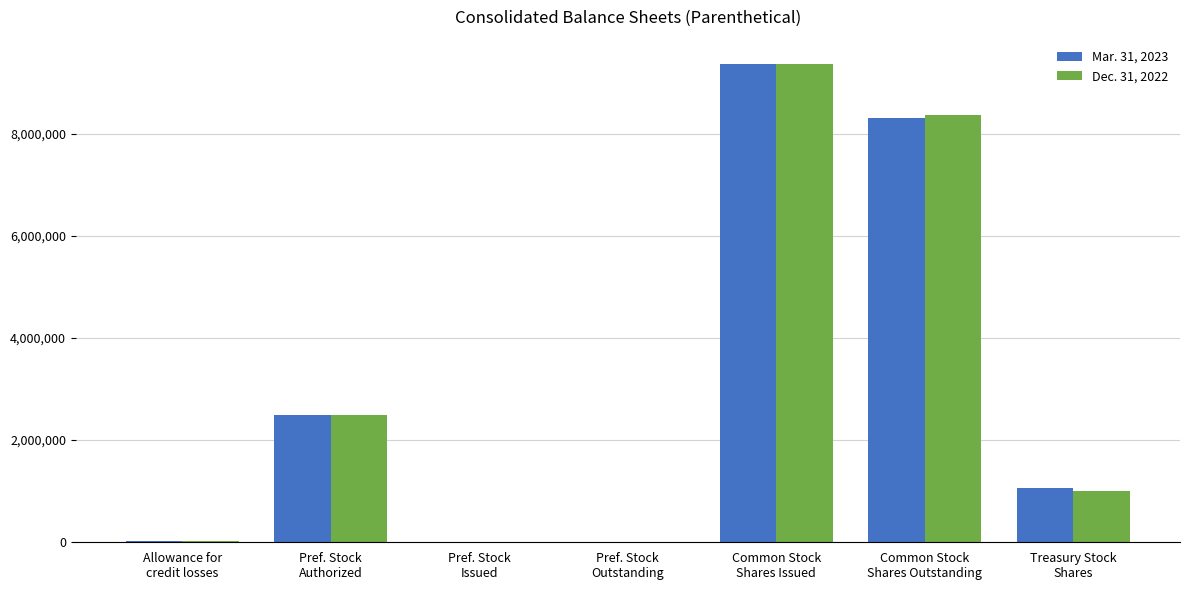

At which category is the sum across all series the highest?

Common Stock
Shares Issued